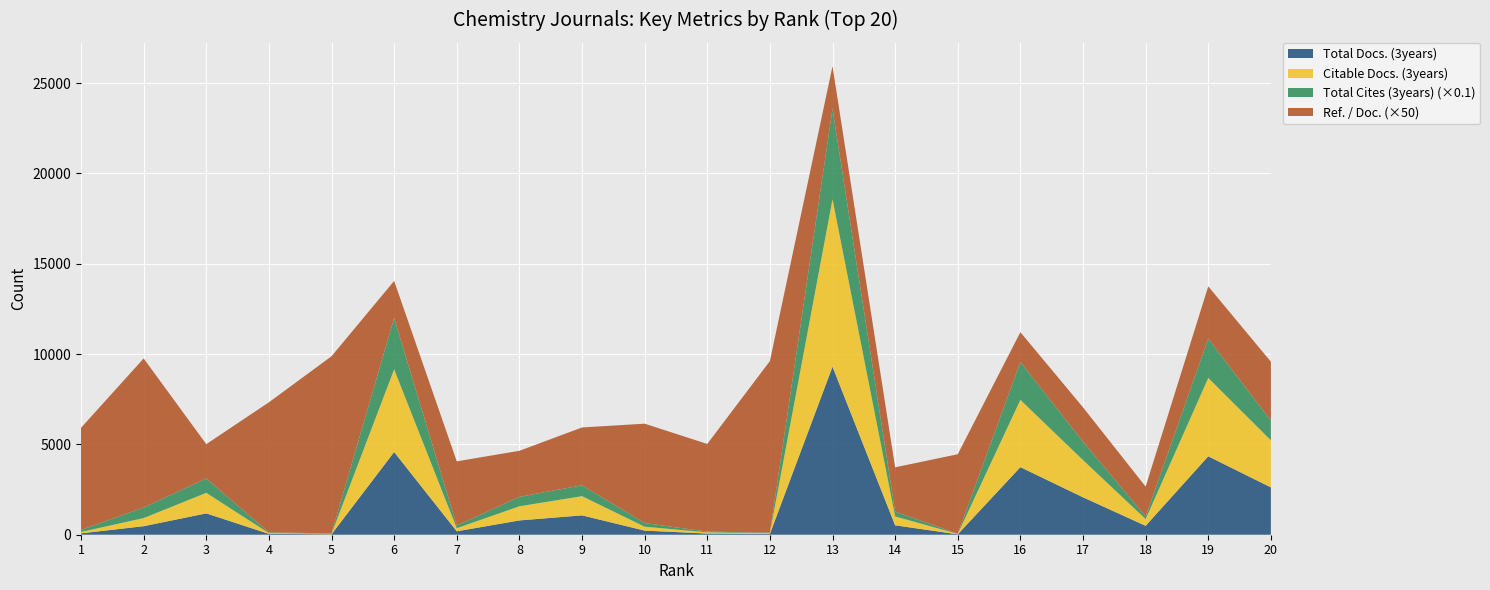

Reading right to left, extract all data points from this chart.

Total Docs. (3years): 2621	4341	493	2072	3741	23	521	9302	44	66	228	1072	791	190	4578	26	47	1182	472	77
Citable Docs. (3years): 2604	4337	374	2058	3722	21	491	9263	42	66	216	1062	782	170	4576	26	41	1135	449	76
Total Cites (3years): 10998	21677	1469	10195	20974	111	2682	50142	250	423	2017	6026	5224	1513	28428	260	411	7952	5854	1151
Ref. / Doc.: 65	58	33	38	33	88	49	47	190	97	110	64	51	71	41	196	144	38	165	113